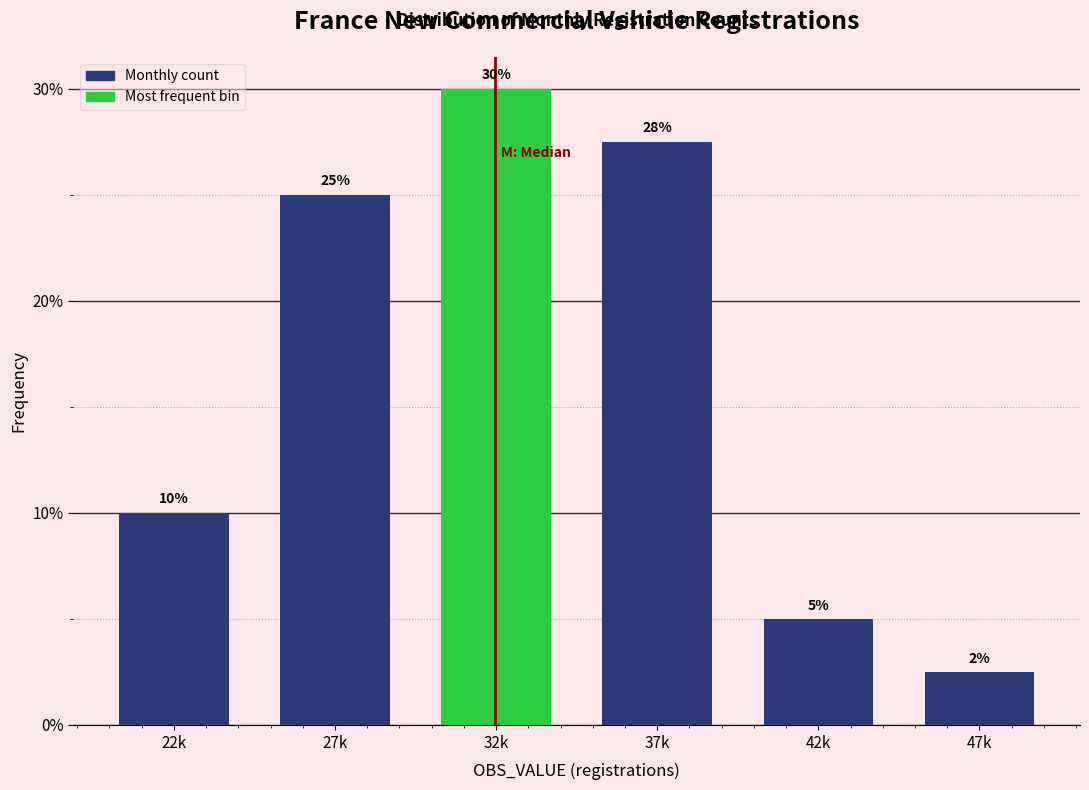

Rank the categories by value from highest to lowest.

32k, 37k, 27k, 22k, 42k, 47k